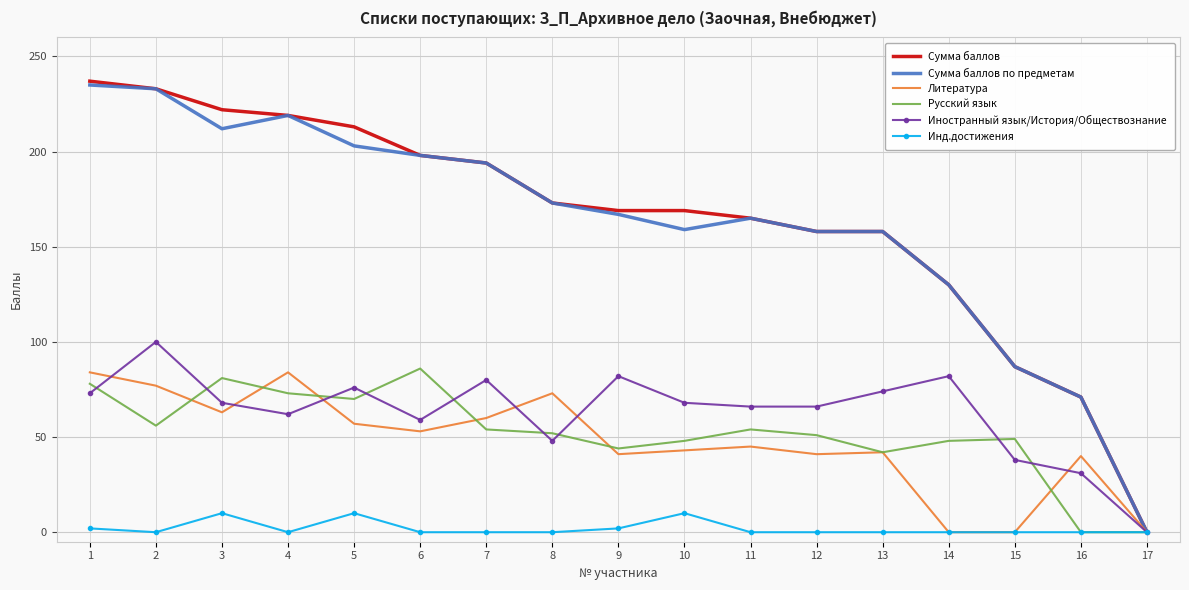

What is the maximum value shown in the chart?

237